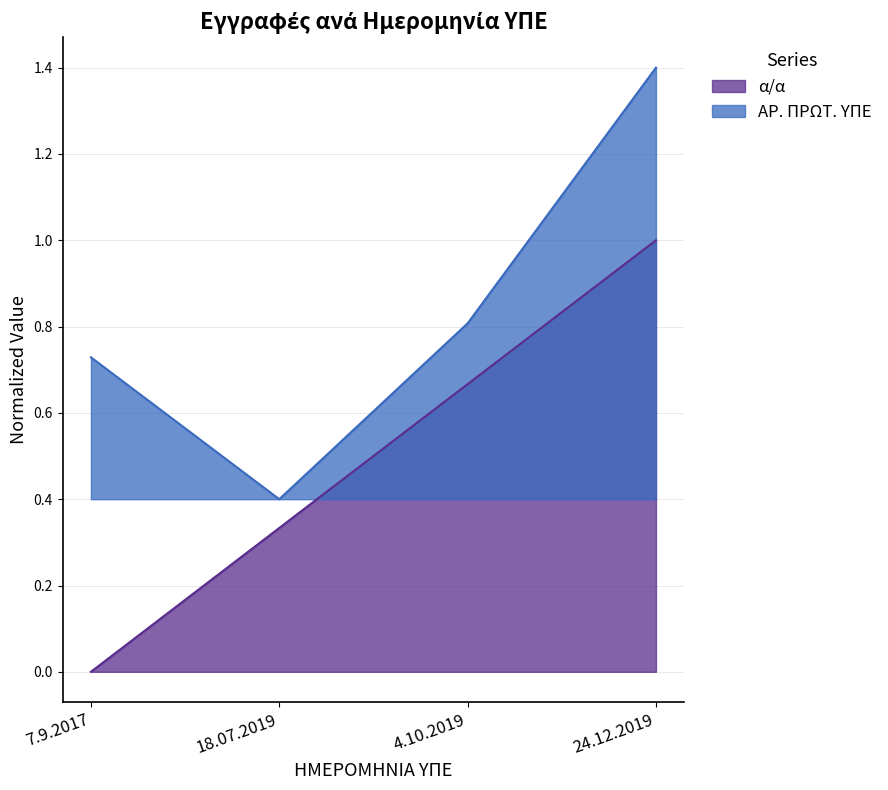

Which series changed the most between 7.9.2017 and 4.10.2019?

α/α